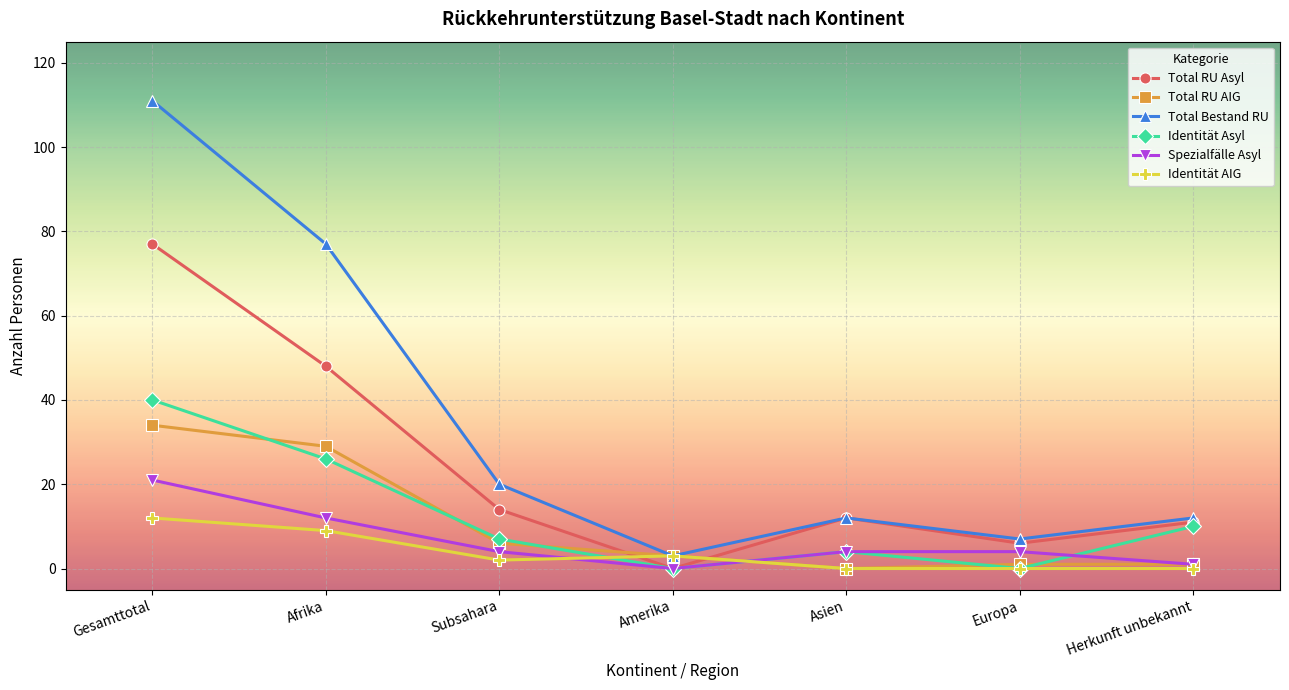

Where is the first local minimum for Spezialfälle Asyl?

Amerika